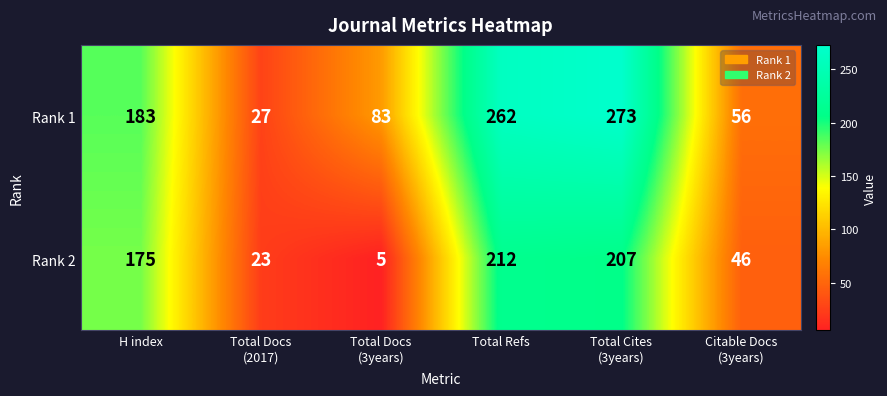

How many data points in Rank 2 are less than 175?

3